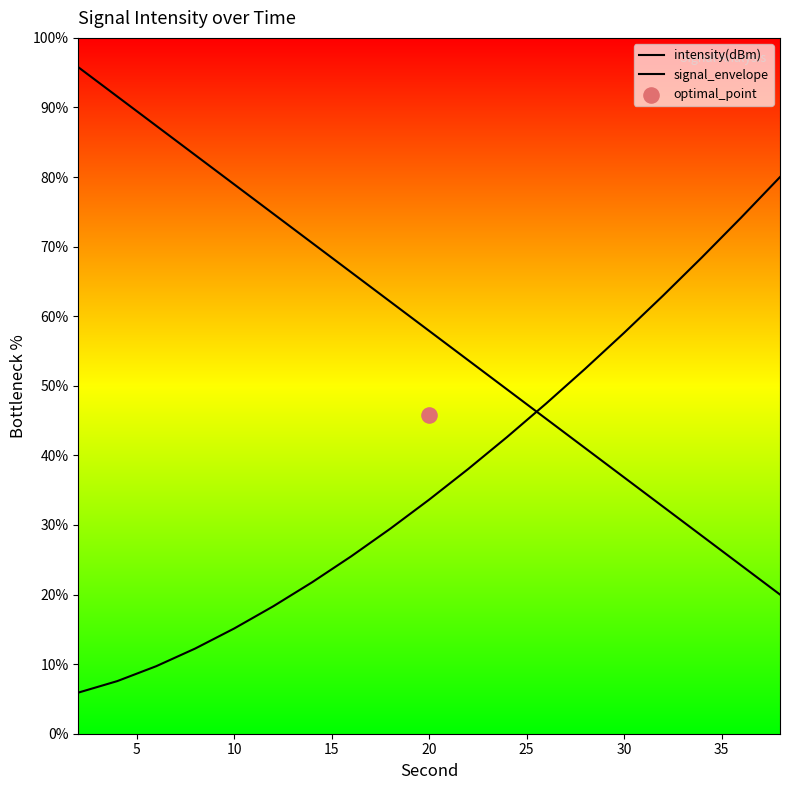

Which series reaches the minimum Y coordinate?

signal_envelope